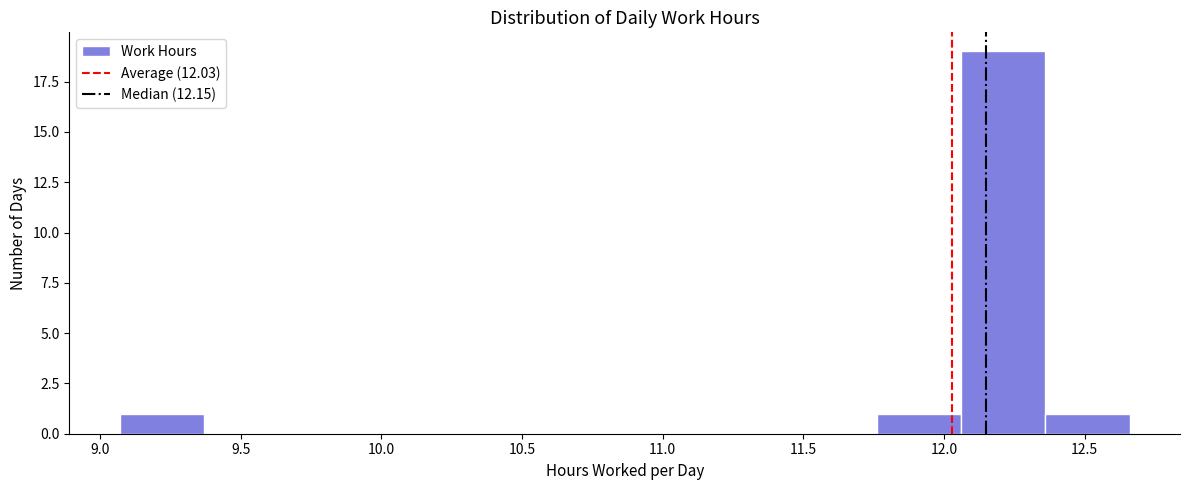

Reading left to right, transcribe this chart: for each bar, give the range it covers on the x-axis and its height. Neither the bar edges nor the heights are printed on the chart, so give them approximately, as read against the axes.

9.05 to 9.35: 1
9.35 to 9.65: 0
9.65 to 9.95: 0
9.95 to 10.25: 0
10.25 to 10.55: 0
10.55 to 10.85: 0
10.85 to 11.15: 0
11.15 to 11.45: 0
11.45 to 11.75: 0
11.75 to 12.05: 1
12.05 to 12.35: 19
12.35 to 12.65: 1